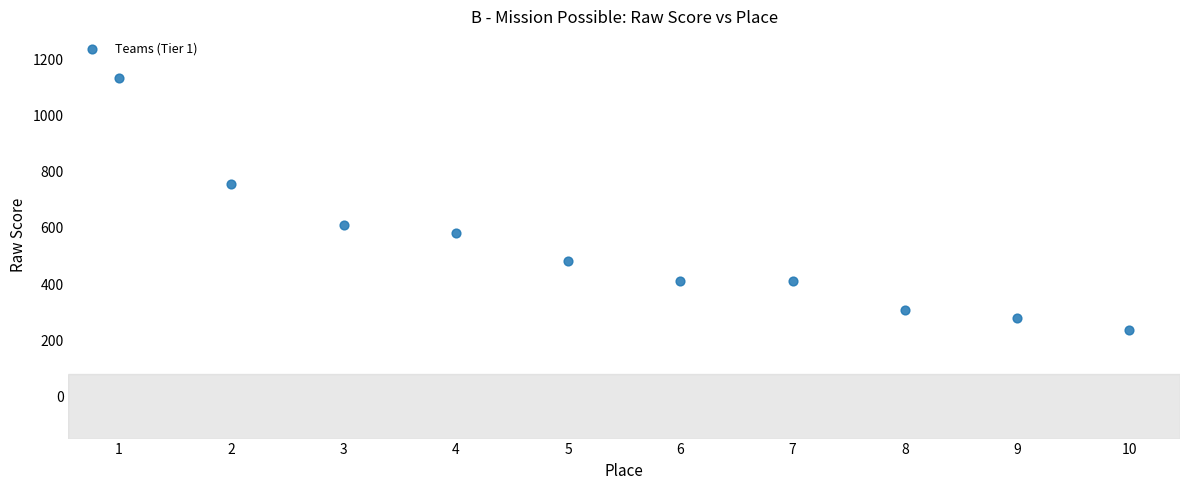

What is the range of Y values (max minus min)?

897.5